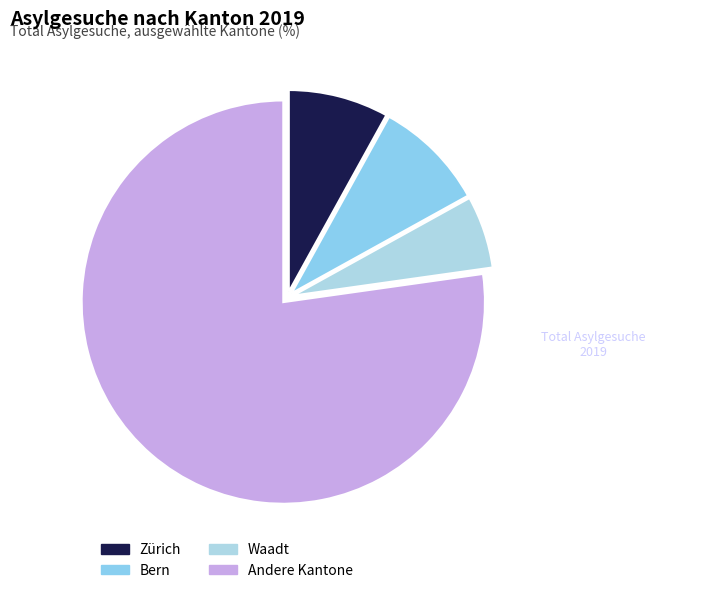

How many slices are in this pie chart?

4